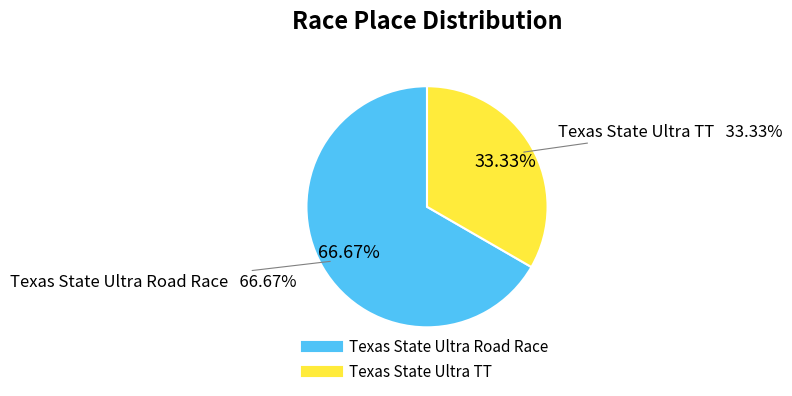

Which slice is the smallest?

Texas State Ultra TT